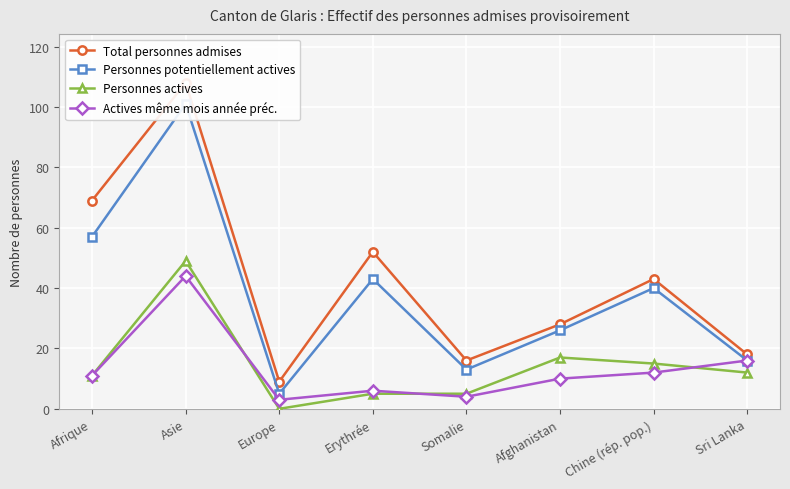

Is the value of Total personnes admises at Somalie greater than the value of Personnes potentiellement actives at Sri Lanka?

No